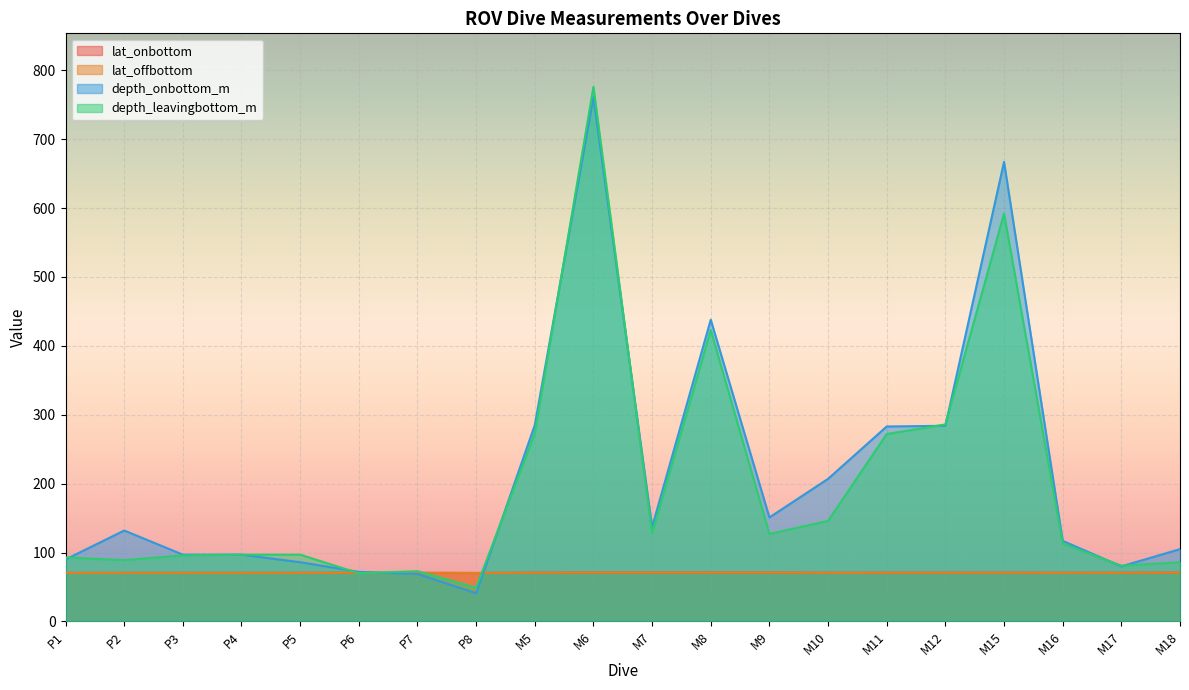

At which category does lat_offbottom reach its first local peak?

P4